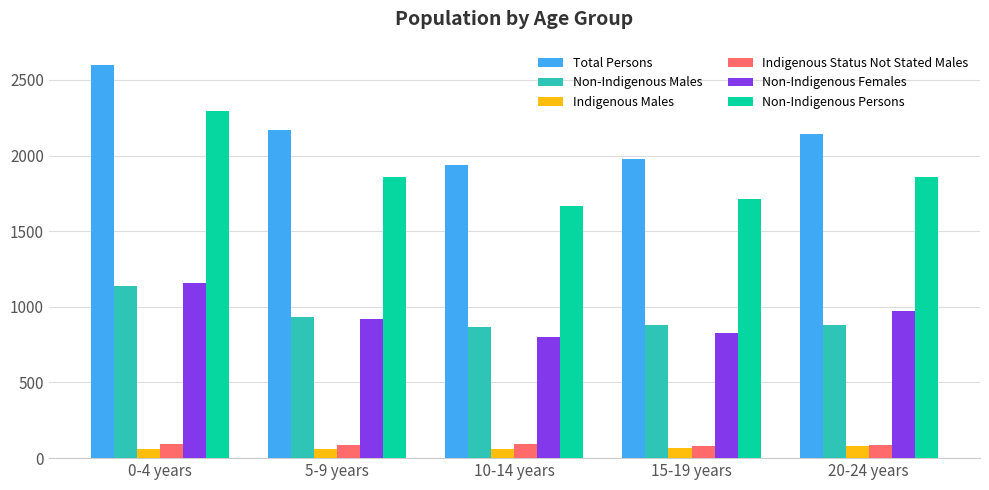

What is the average value of the Indigenous Status Not Stated Males series?

90